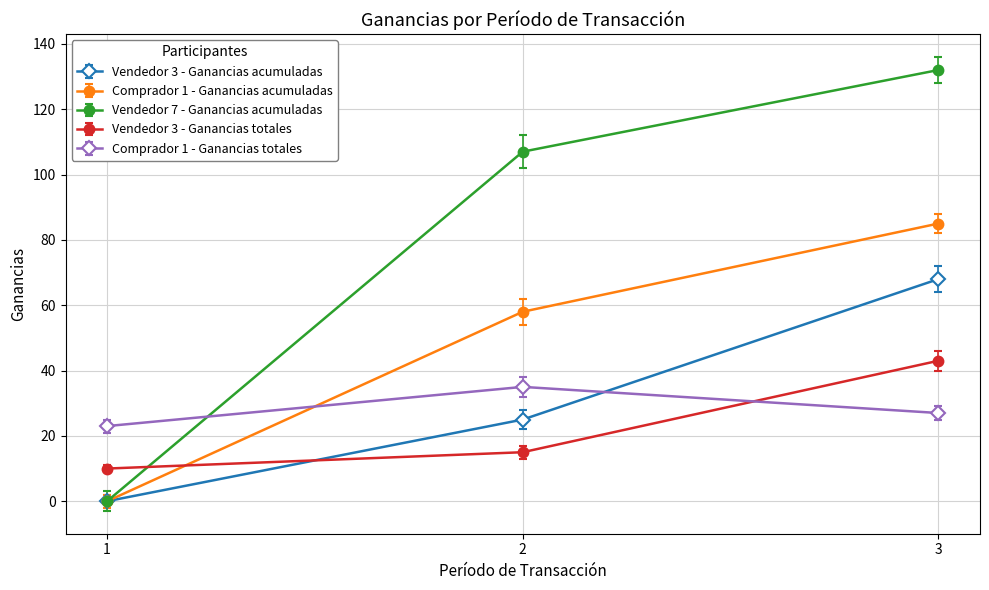

Reading left to right, extract all data points from this chart.

Vendedor 3 - Ganancias acumuladas: 1=0	2=25	3=68
Comprador 1 - Ganancias acumuladas: 1=0	2=58	3=85
Vendedor 7 - Ganancias acumuladas: 1=0	2=107	3=132
Vendedor 3 - Ganancias totales: 1=10	2=15	3=43
Comprador 1 - Ganancias totales: 1=23	2=35	3=27